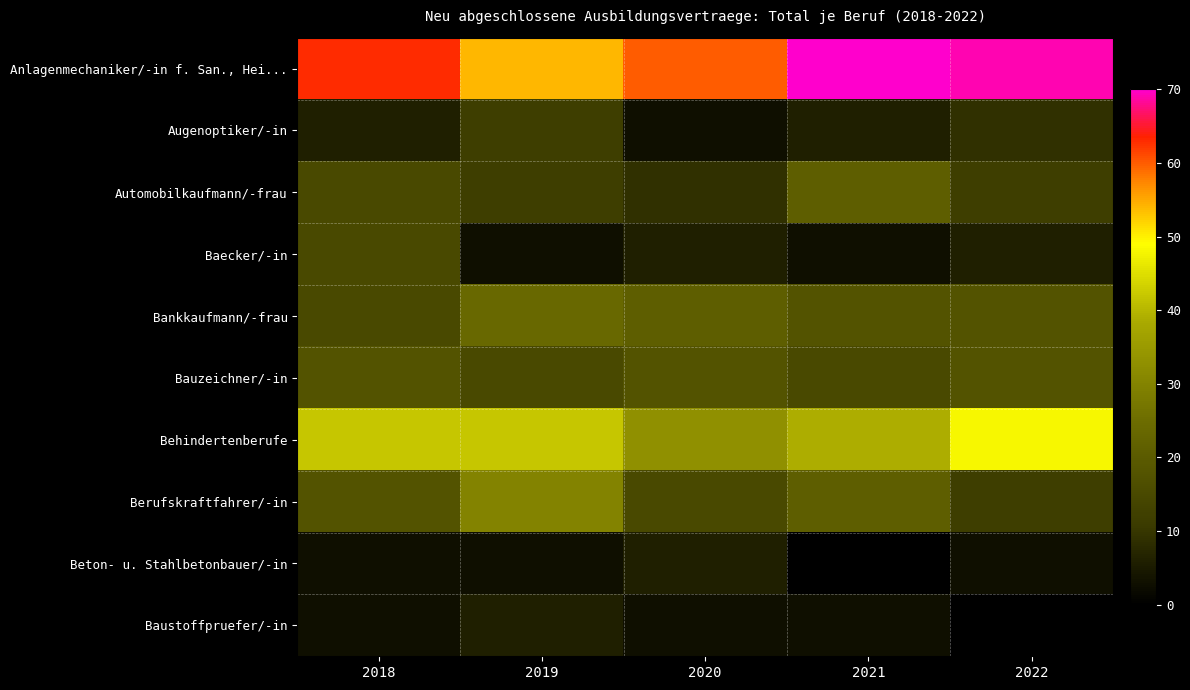

Reading left to right, extract all data points from this chart.

Anlagenmechaniker/-in f. San., Hei...: 2018=63	2019=54	2020=60	2021=78	2022=69
Augenoptiker/-in: 2018=6	2019=12	2020=3	2021=6	2022=9
Automobilkaufmann/-frau: 2018=15	2019=12	2020=9	2021=21	2022=12
Baecker/-in: 2018=15	2019=3	2020=6	2021=3	2022=6
Bankkaufmann/-frau: 2018=15	2019=24	2020=21	2021=18	2022=18
Bauzeichner/-in: 2018=18	2019=15	2020=18	2021=15	2022=18
Behindertenberufe: 2018=42	2019=42	2020=33	2021=39	2022=48
Berufskraftfahrer/-in: 2018=18	2019=30	2020=15	2021=21	2022=12
Beton- u. Stahlbetonbauer/-in: 2018=3	2019=3	2020=6	2021=0	2022=3
Baustoffpruefer/-in: 2018=3	2019=6	2020=3	2021=3	2022=0